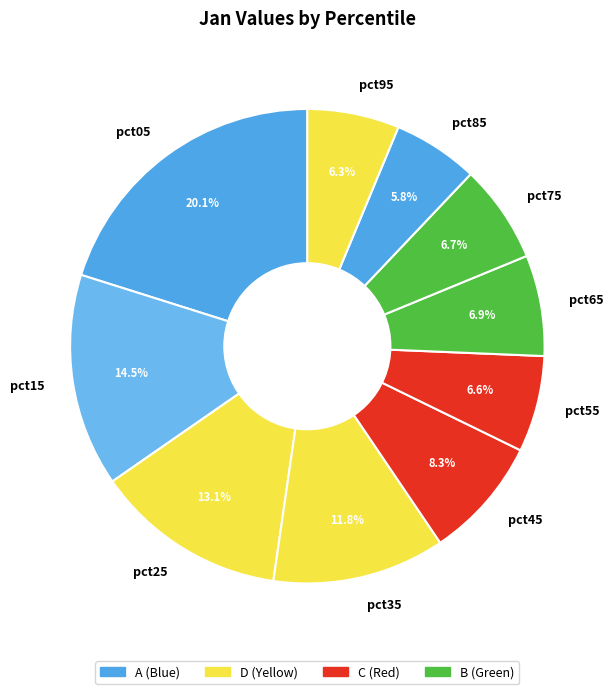

To the nearest percent, what portion does pct65 represent?

7%